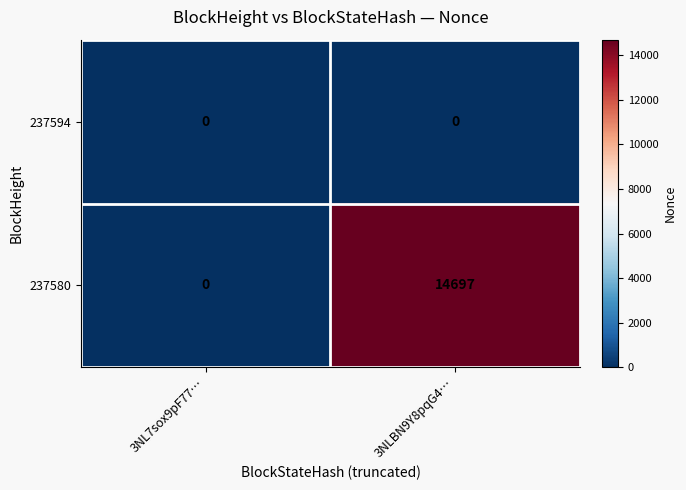

What is the spread (max minus min) of values at 3NLBN9Y8pqG4…?

14697